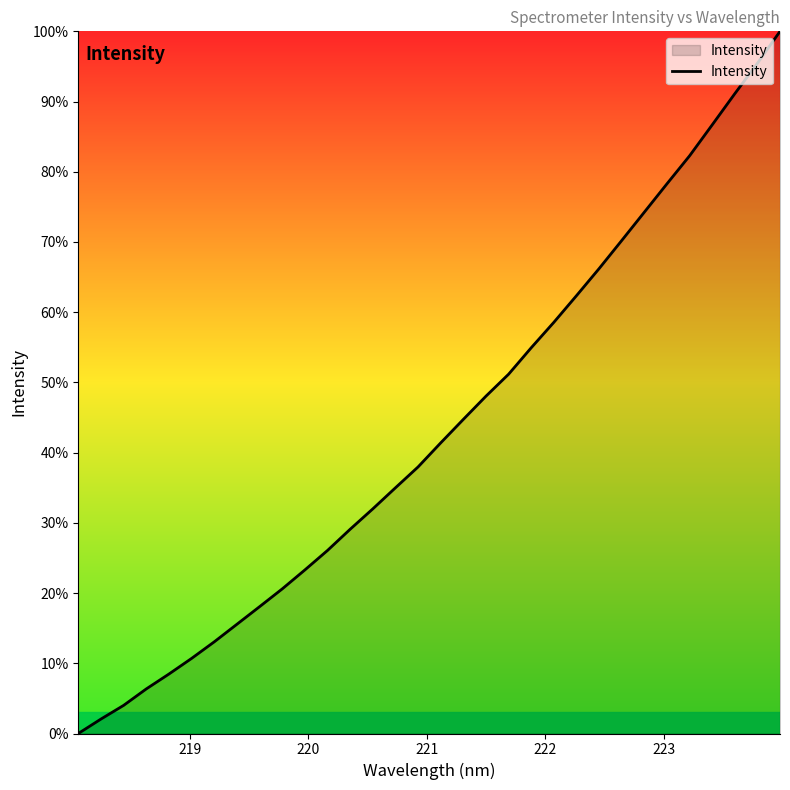

What is the difference between the maximum and minimum values?

100.0